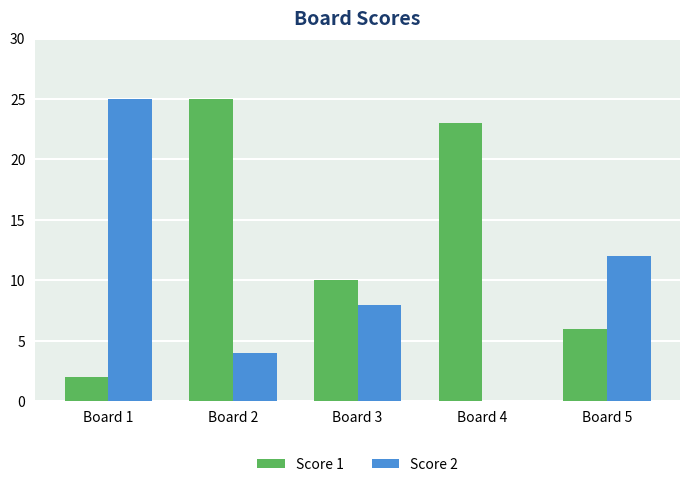

Reading left to right, list all the values displayed in this chart.

Score 1: 2	25	10	23	6
Score 2: 25	4	8	0	12